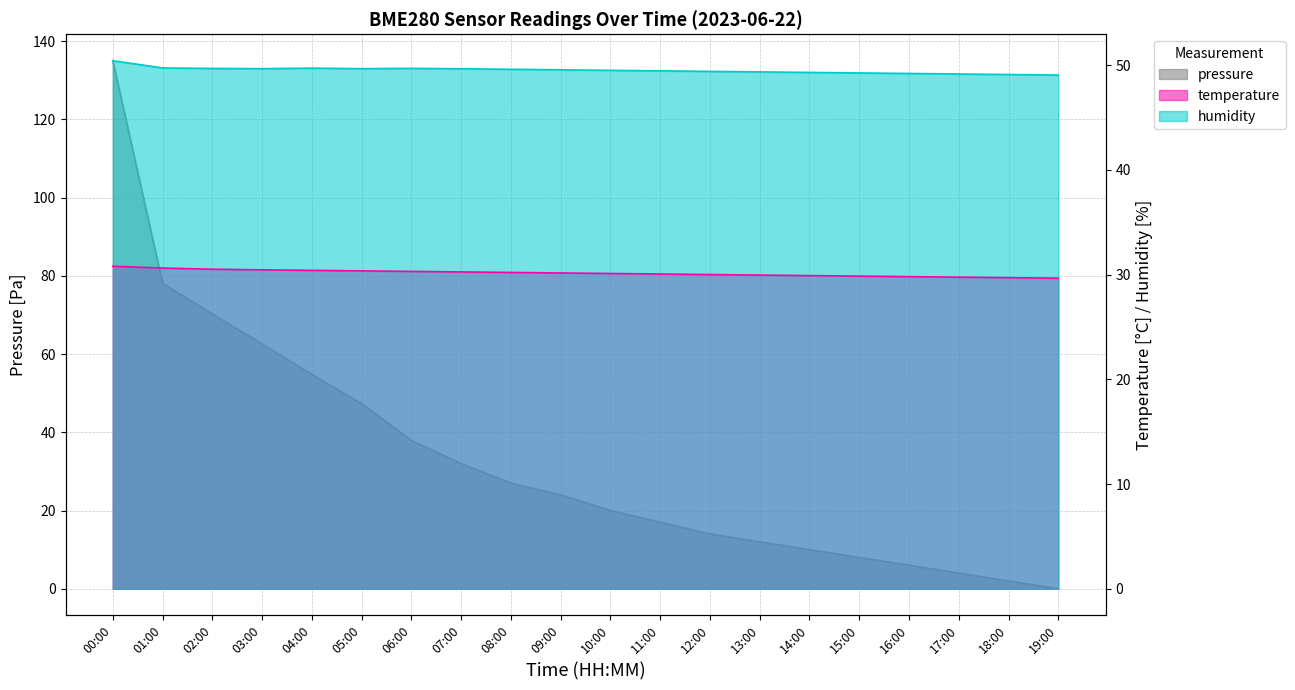

Reading left to right, transcribe all the data shown in this chart.

pressure: 00:00=135.0	01:00=78.1	02:00=70.2	03:00=62.6	04:00=54.8	05:00=47.3	06:00=37.9	07:00=32.0	08:00=27.0	09:00=24.0	10:00=20.0	11:00=17.0	12:00=14.0	13:00=12.0	14:00=10.0	15:00=8.0	16:00=6.0	17:00=4.0	18:00=2.0	19:00=0.0
temperature: 00:00=30.8	01:00=30.6	02:00=30.5	03:00=30.4	04:00=30.4	05:00=30.4	06:00=30.3	07:00=30.2	08:00=30.2	09:00=30.1	10:00=30.1	11:00=30.1	12:00=30.0	13:00=29.9	14:00=29.9	15:00=29.9	16:00=29.8	17:00=29.8	18:00=29.7	19:00=29.6
humidity: 00:00=50.4	01:00=49.7	02:00=49.7	03:00=49.7	04:00=49.7	05:00=49.7	06:00=49.7	07:00=49.6	08:00=49.6	09:00=49.5	10:00=49.5	11:00=49.5	12:00=49.4	13:00=49.4	14:00=49.3	15:00=49.2	16:00=49.2	17:00=49.1	18:00=49.1	19:00=49.0